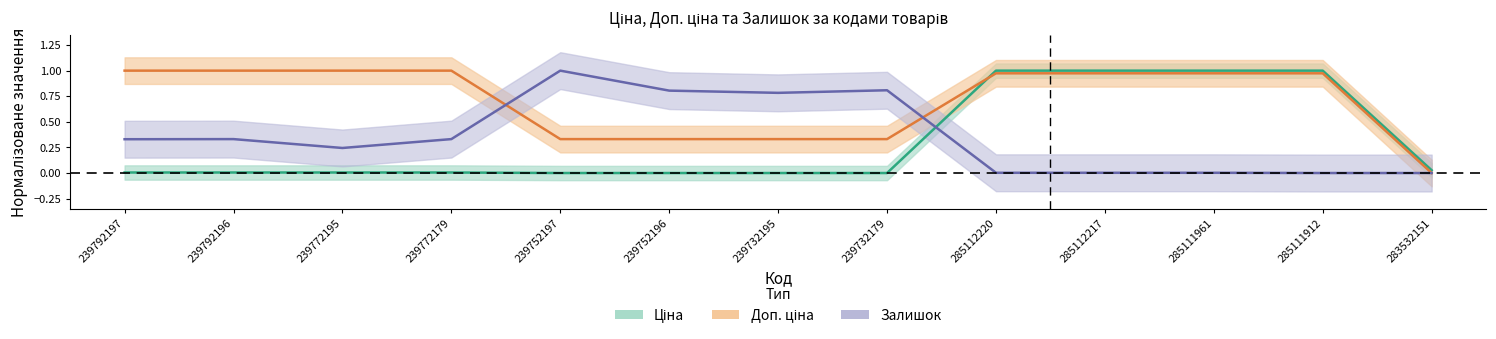

Which series changed the most between 239752196 and 239732195?

Залишок